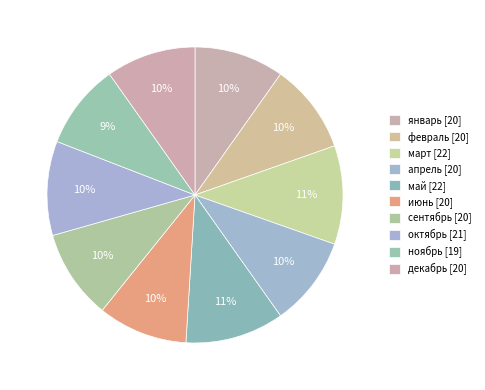

How many segments does this pie chart have?

10